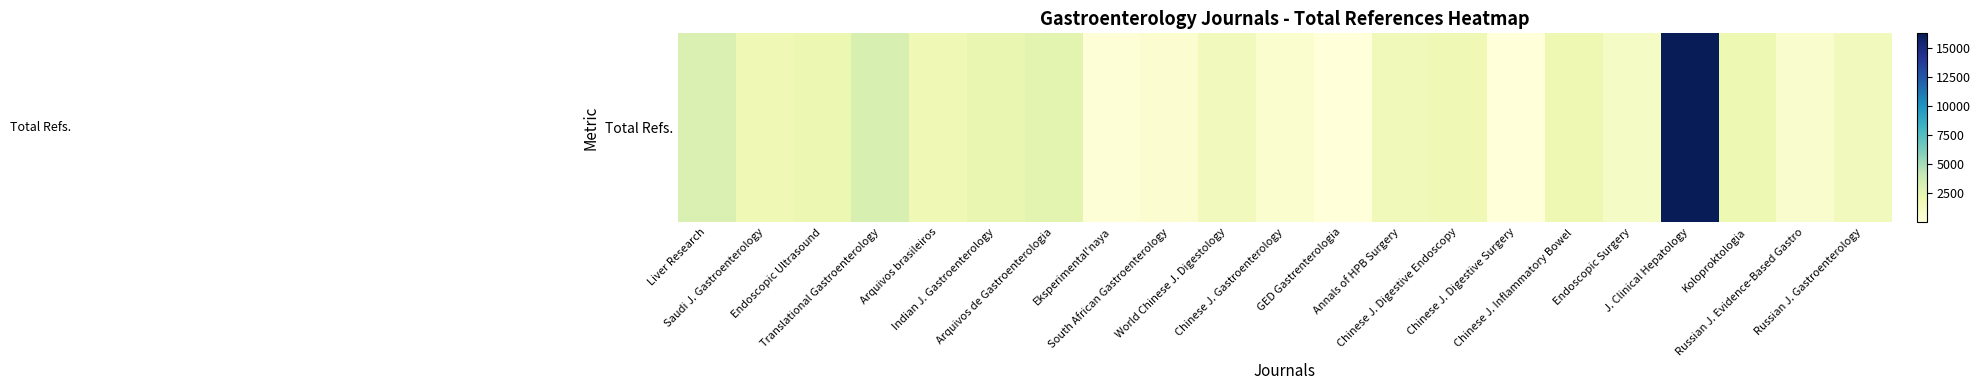

The chart shows a value of 741 at Arquivos brasileiros. True or false?

False